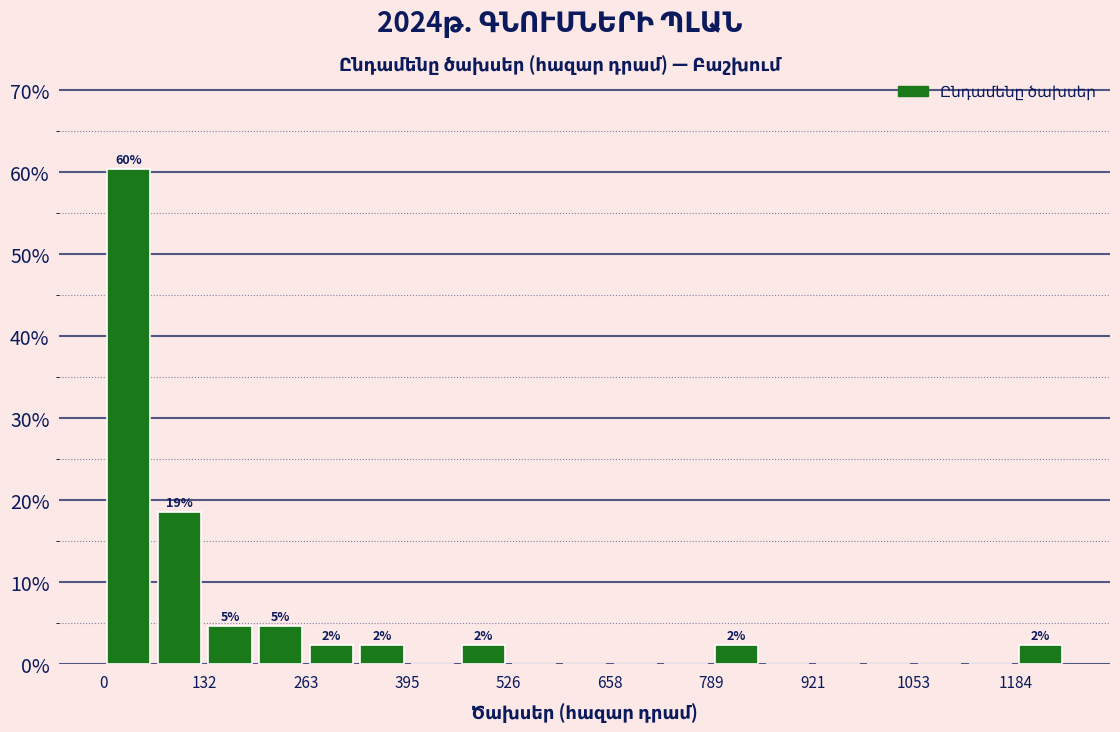

Read against the x-axis, roughly where is the centre of the tallest bar?

40